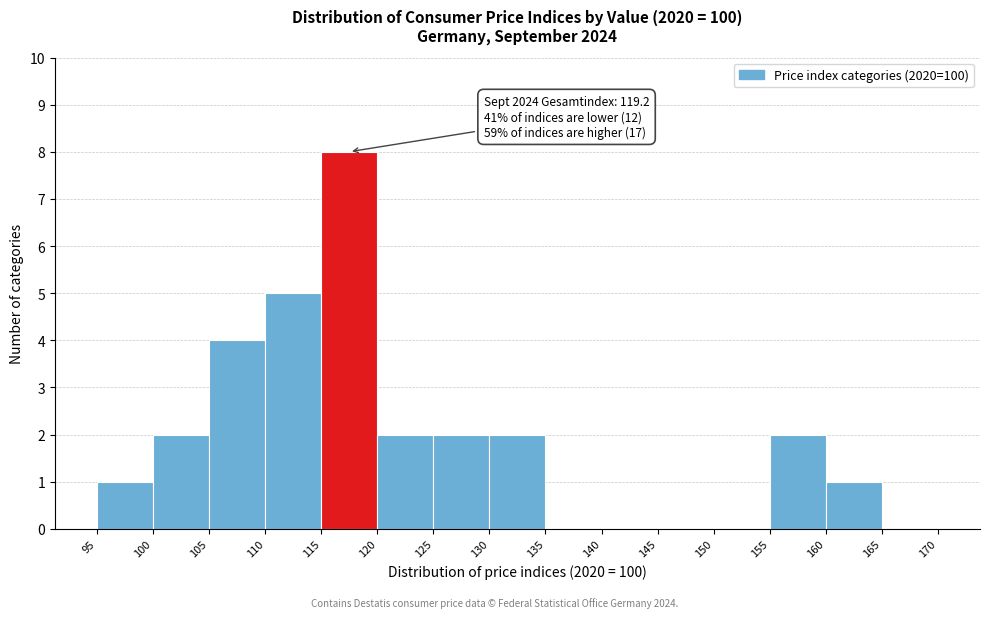

Over which range of the x-axis is the bar tallest?

115 to 120